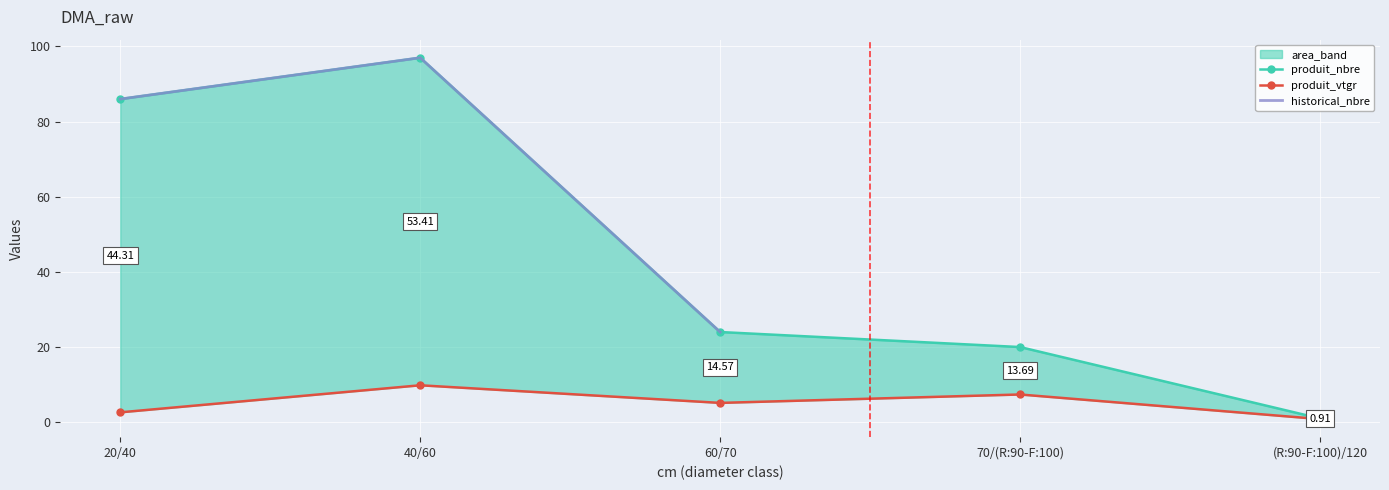

At which label does produit_vtgr first exceed 5?

40/60